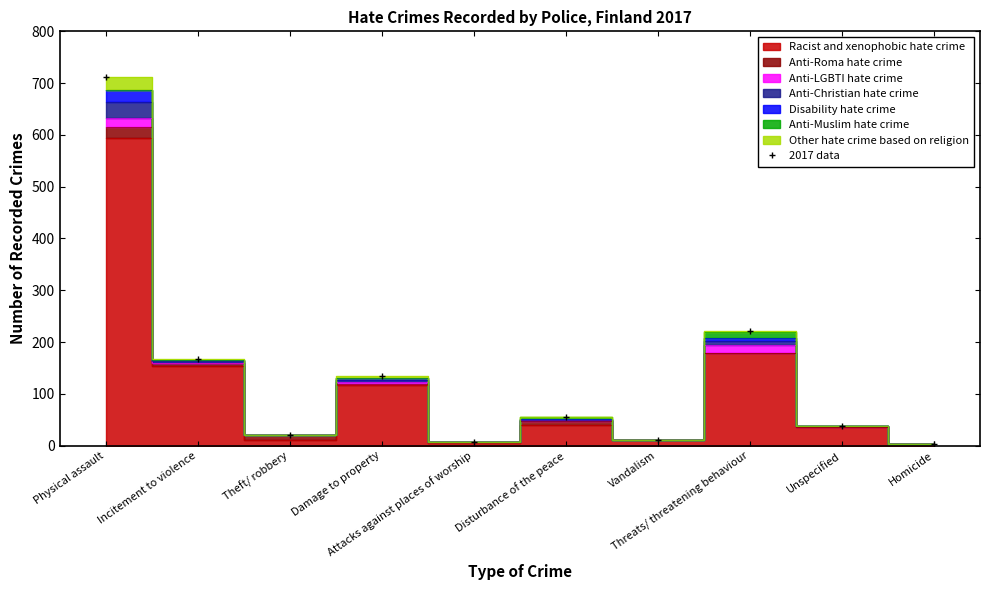

At which category does the data reach its first local peak?

Damage to property